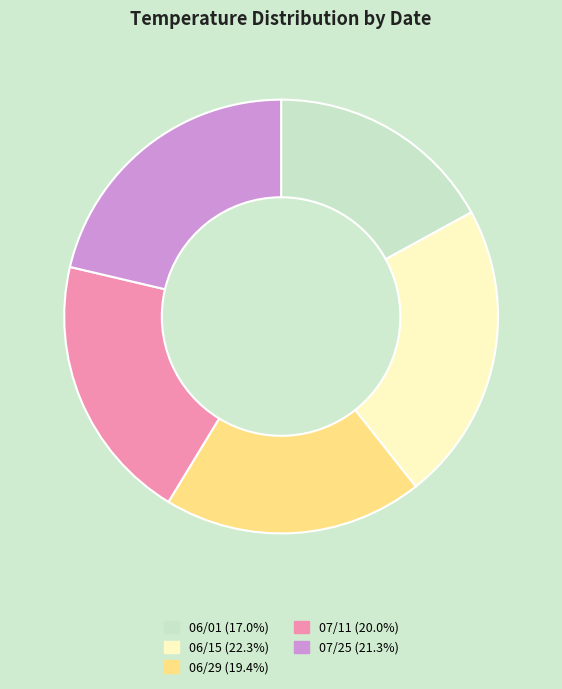

Is the sum of 07/25 and 07/11 greater than half?

No